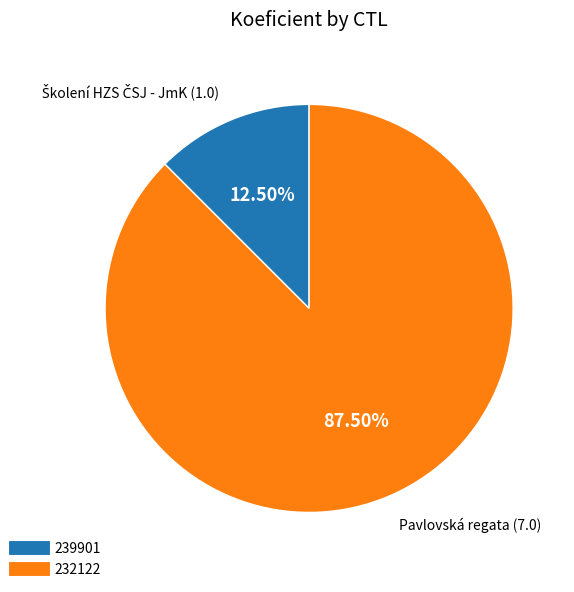

Combined, what portion of the pie is 239901 and 232122?

100.0%